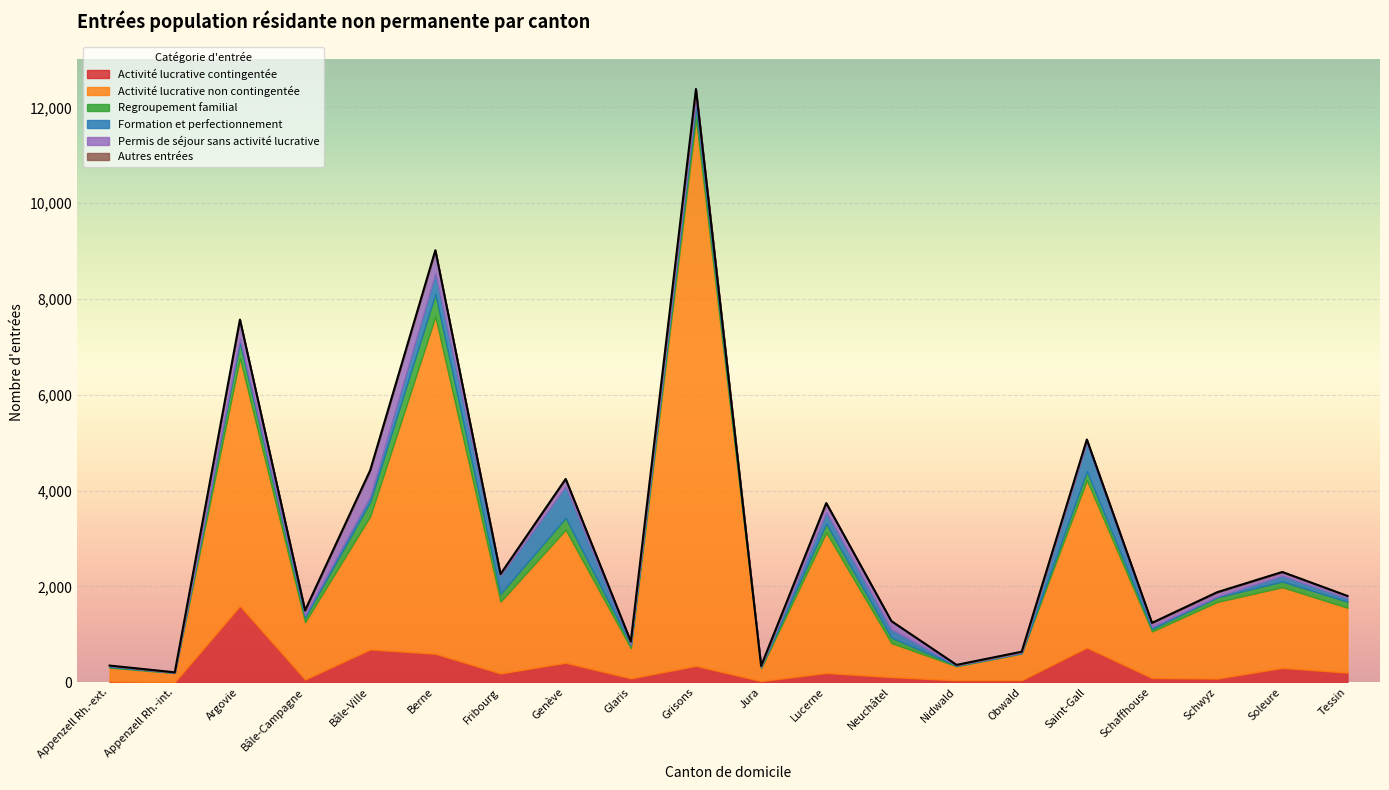

What is the label of the 6th point from the left?

Berne